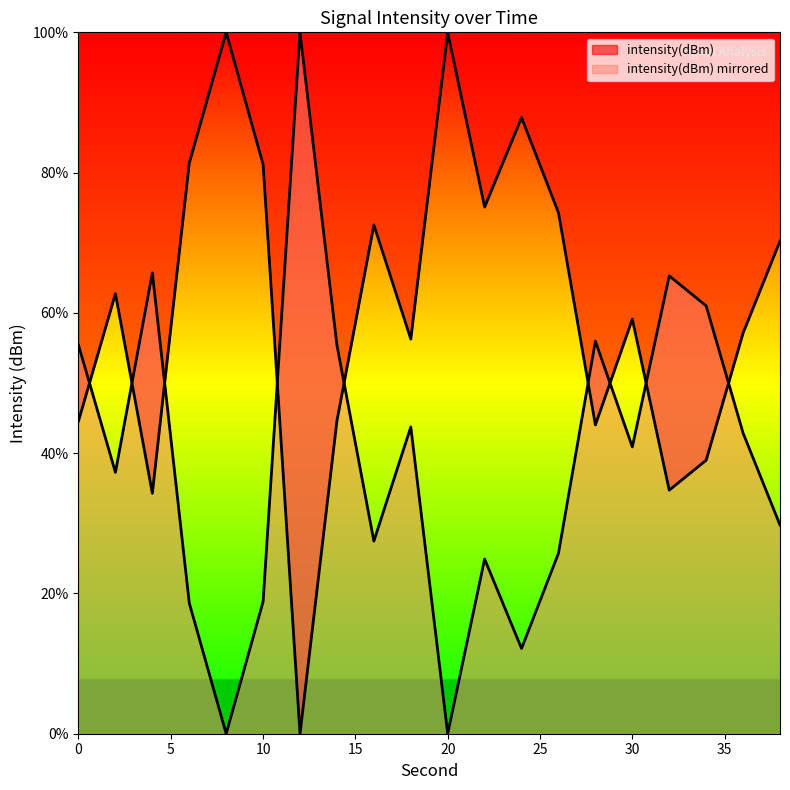

What is the ratio of the value at 4 to the value at 32?

1.0